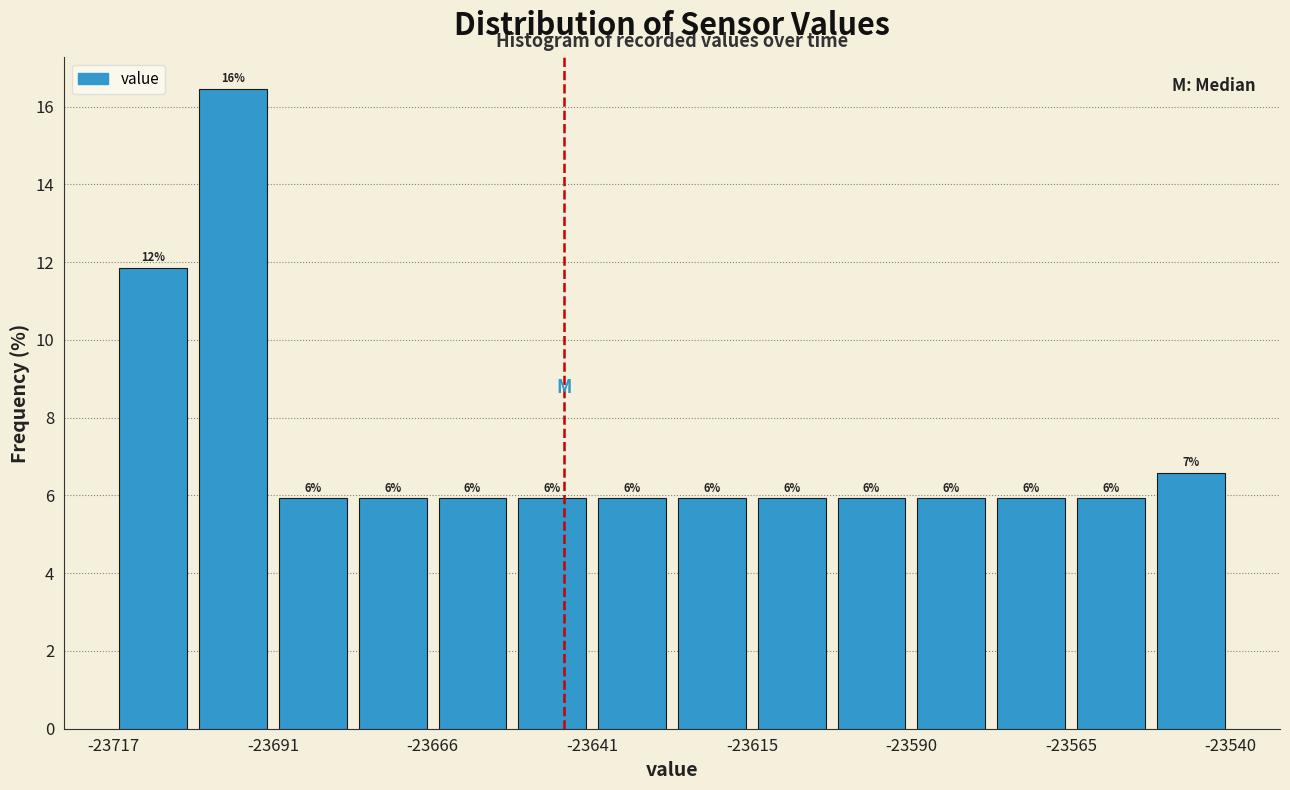

Around what value on the x-axis is the tallest bar? Give the approximate position of its centre, as read against the axis.

-23700